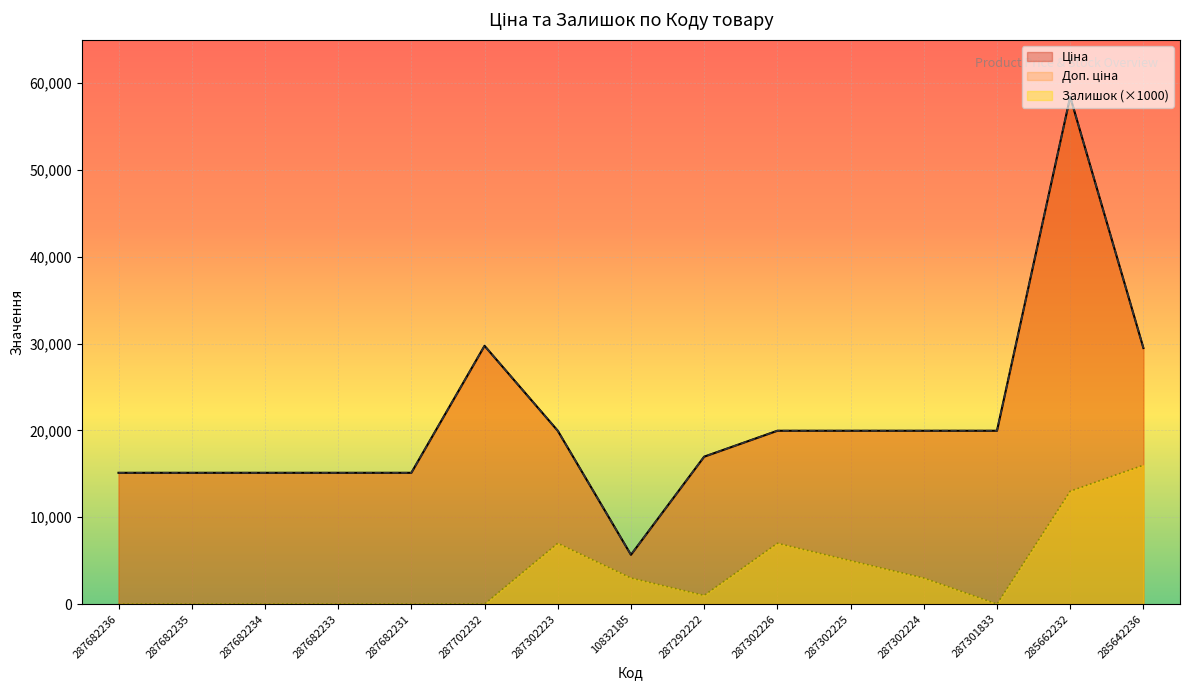

Reading left to right, extract all data points from this chart.

Ціна: 287682236=15120.0	287682235=15120.0	287682234=15120.0	287682233=15120.0	287682231=15120.0	287702232=29747.2	287302223=19964.2	10832185=5673.8	287292222=16976.3	287302226=19964.2	287302225=19964.2	287302224=19964.2	287301833=19964.2	285662232=58426.5	285642236=29491.5
Доп. ціна: 287682236=15120.0	287682235=15120.0	287682234=15120.0	287682233=15120.0	287682231=15120.0	287702232=29747.2	287302223=19964.2	10832185=5673.8	287292222=16976.3	287302226=19964.2	287302225=19964.2	287302224=19964.2	287301833=19964.2	285662232=58426.5	285642236=29491.5
Залишок: 287682236=0.0	287682235=0.0	287682234=0.0	287682233=0.0	287682231=0.0	287702232=0.0	287302223=7000.0	10832185=3000.0	287292222=1000.0	287302226=7000.0	287302225=5000.0	287302224=3000.0	287301833=0.0	285662232=13000.0	285642236=16000.0